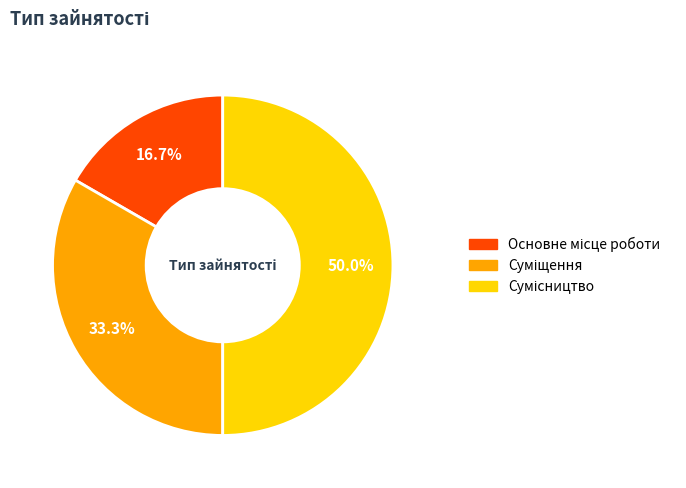

How many slices are in this pie chart?

3